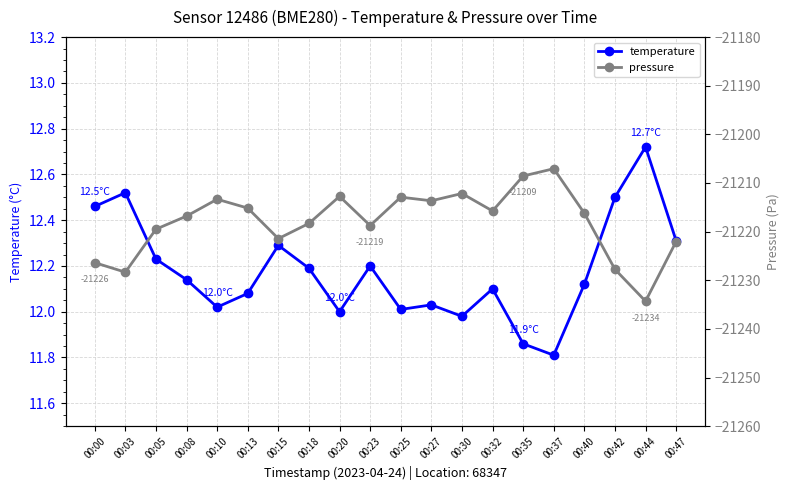

True or false: temperature and pressure cross at least once.

False